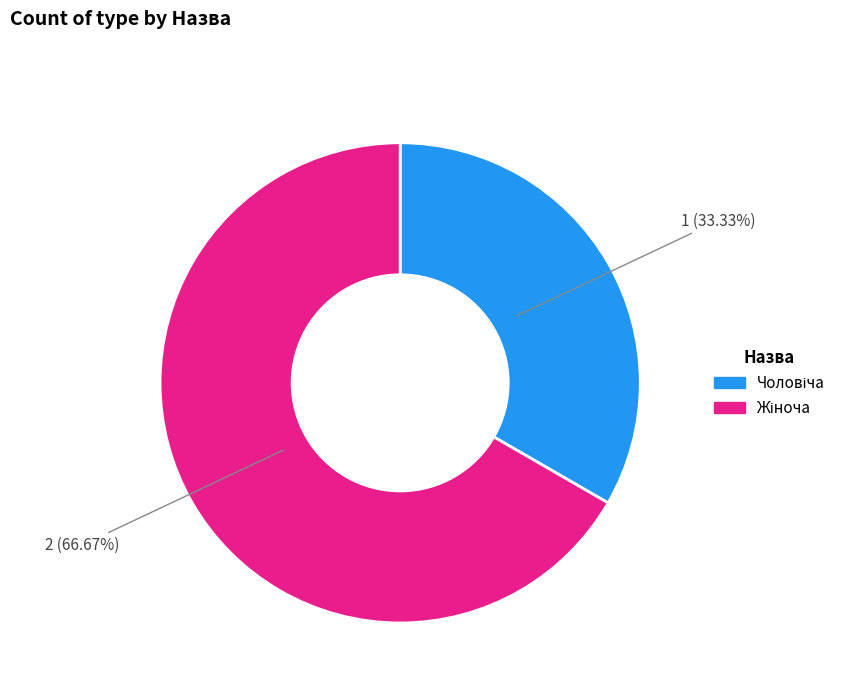

Is there any slice that represents more than half of the pie?

Yes